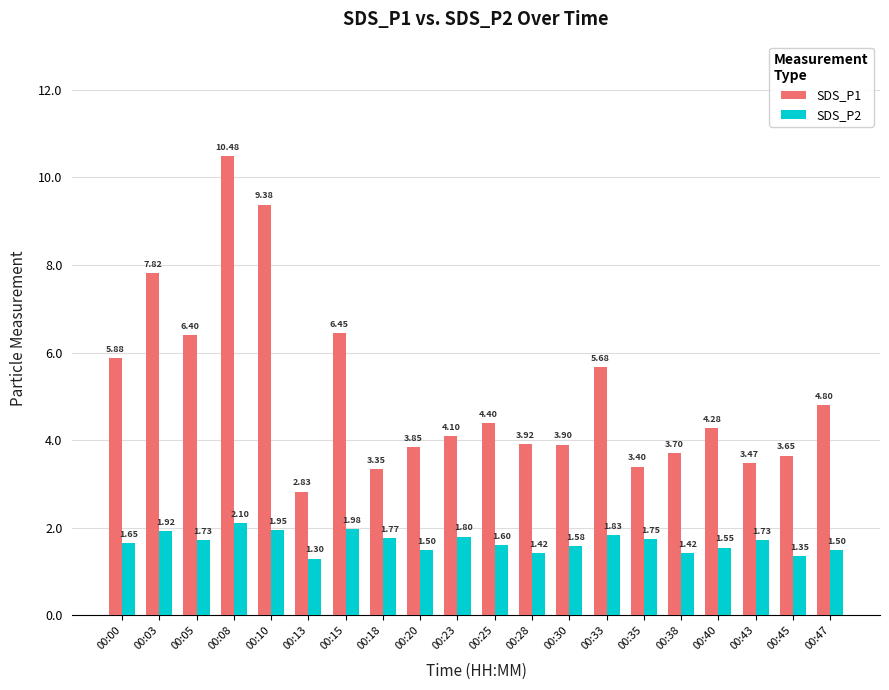

What is the minimum value shown in the chart?

1.3